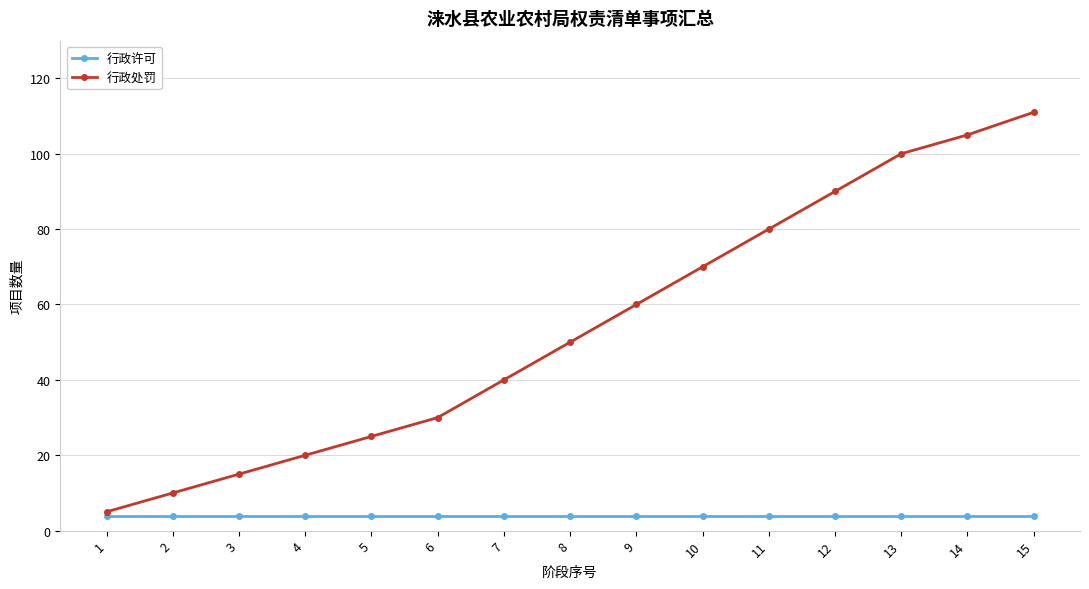

At 7, list the series in order from largest to smallest.

行政处罚, 行政许可